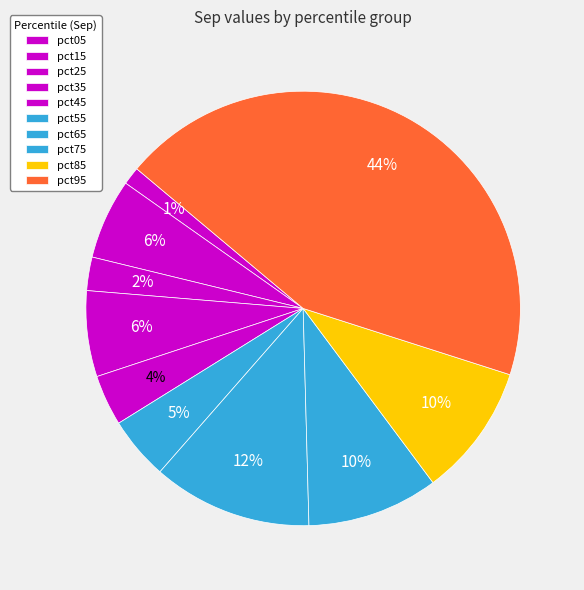

To the nearest percent, what is the average slice percentage?

10%